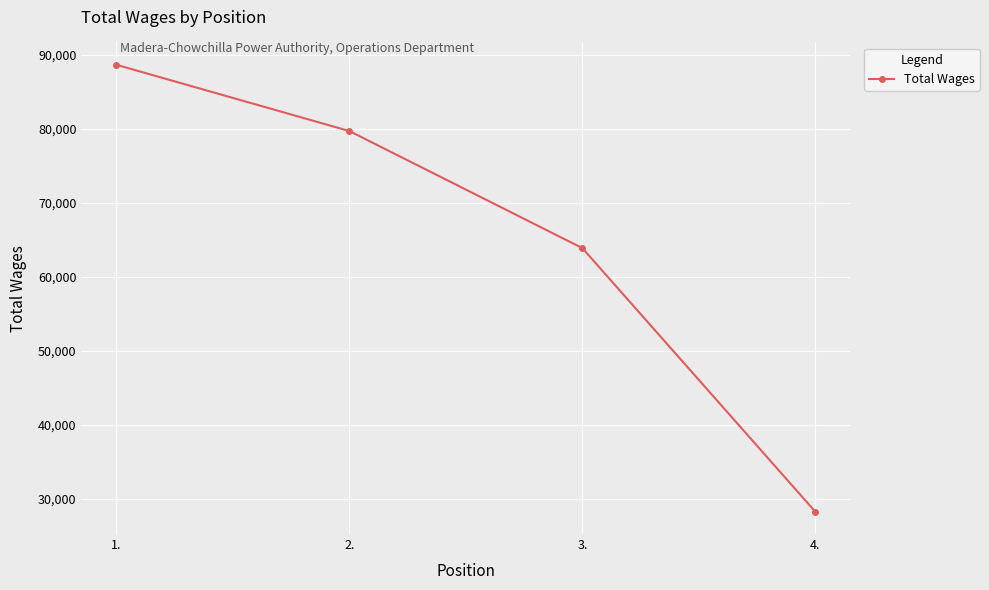

Count the number of data series in this chart.

1